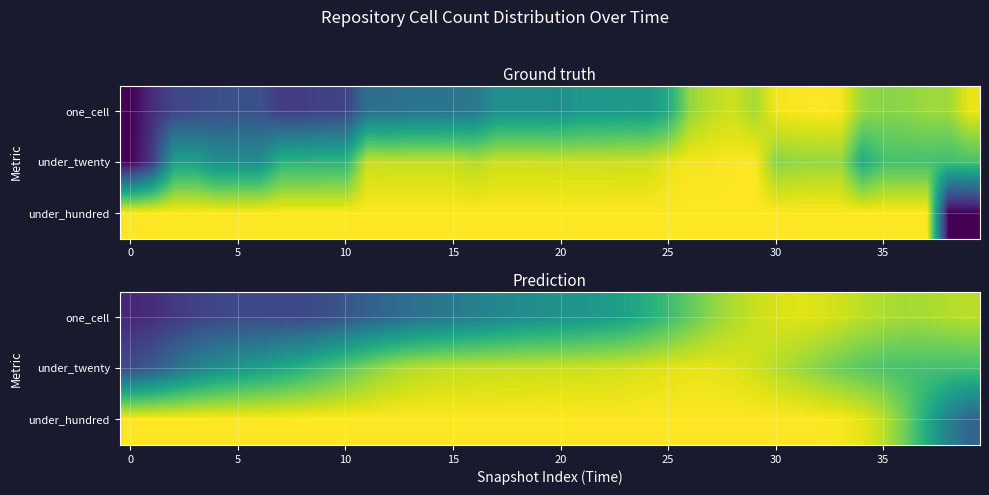

What is the greatest value displayed?

1.0